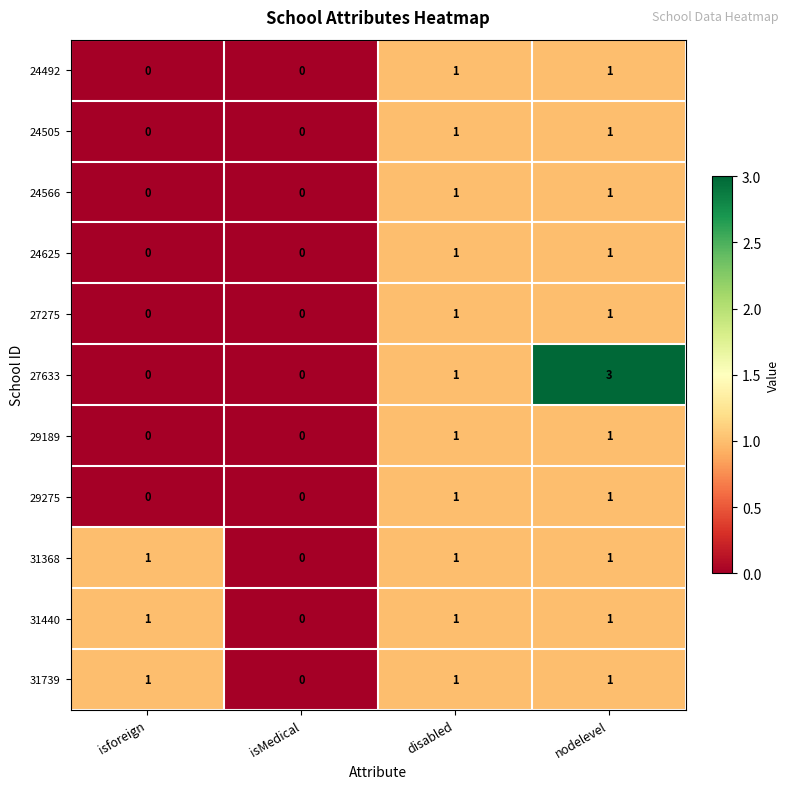

Which series has the largest range (max minus min)?

27633